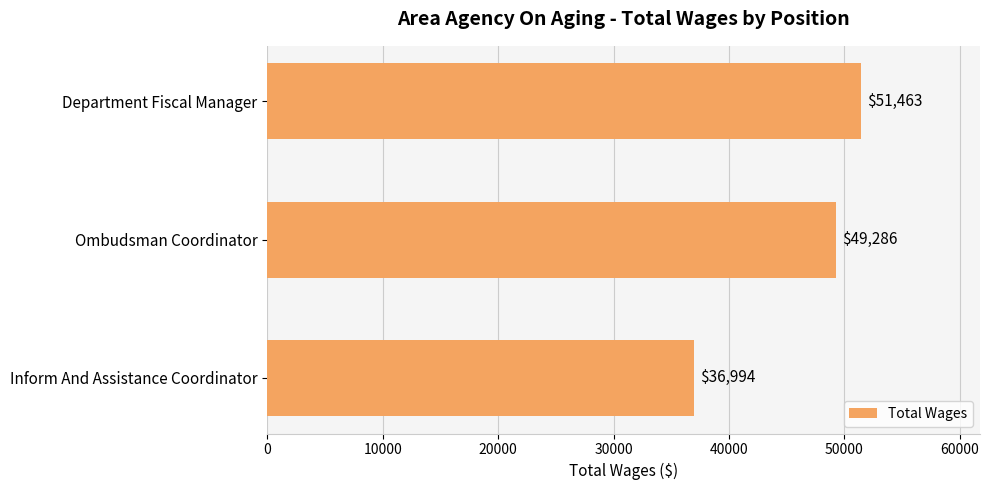

At which category does the chart reach its minimum across all series?

Inform And Assistance Coordinator